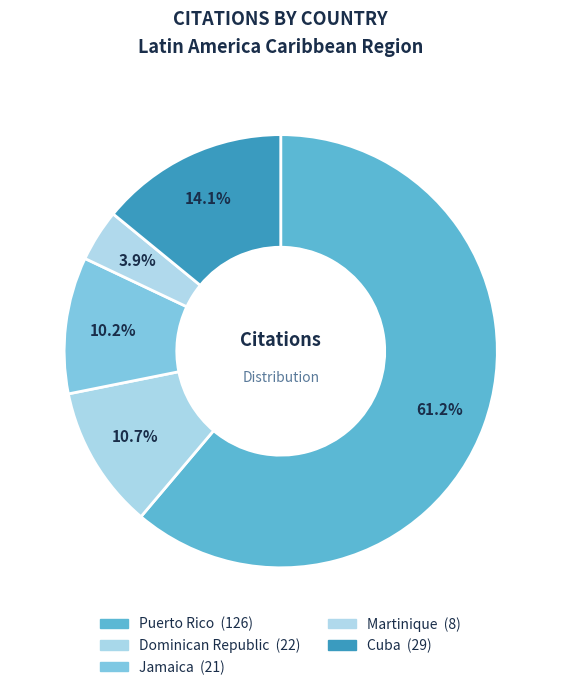

Count the number of slices in the pie.

5